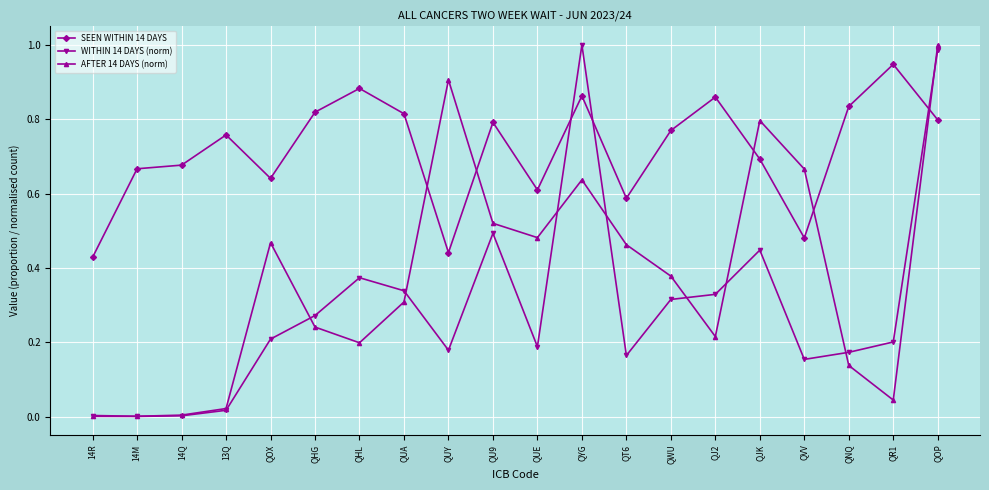

Which series ends up on top after the final intersection of SEEN WITHIN 14 DAYS and WITHIN 14 DAYS (norm)?

WITHIN 14 DAYS (norm)